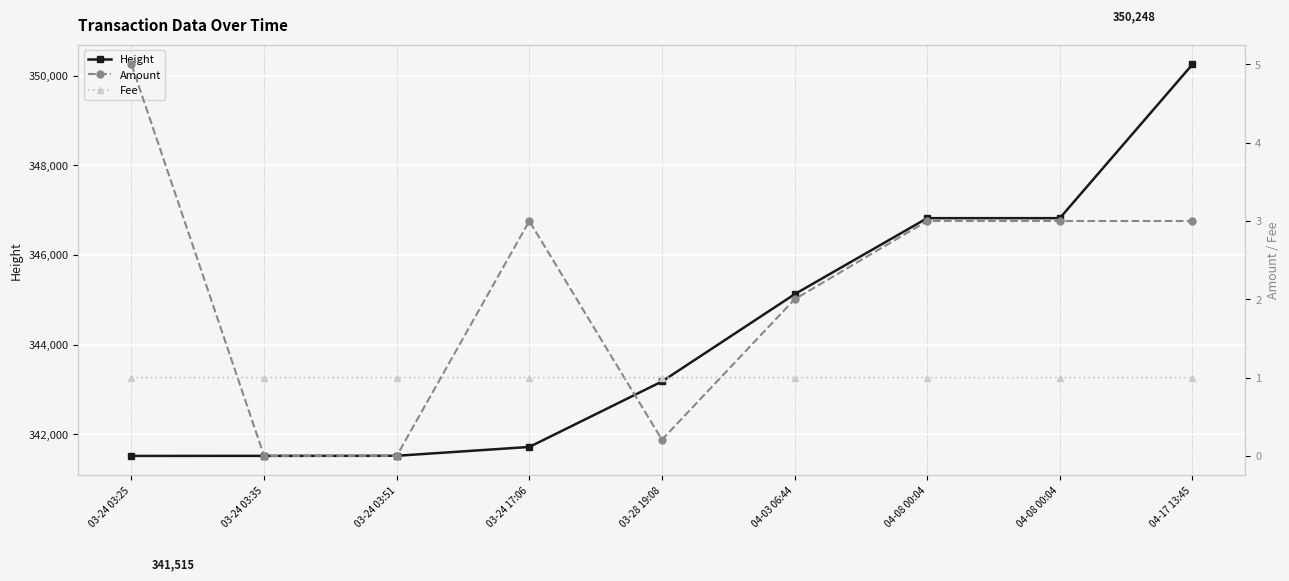

What is the difference between the Height values at 04-08 00:04 and 04-03 06:44?

1697.0